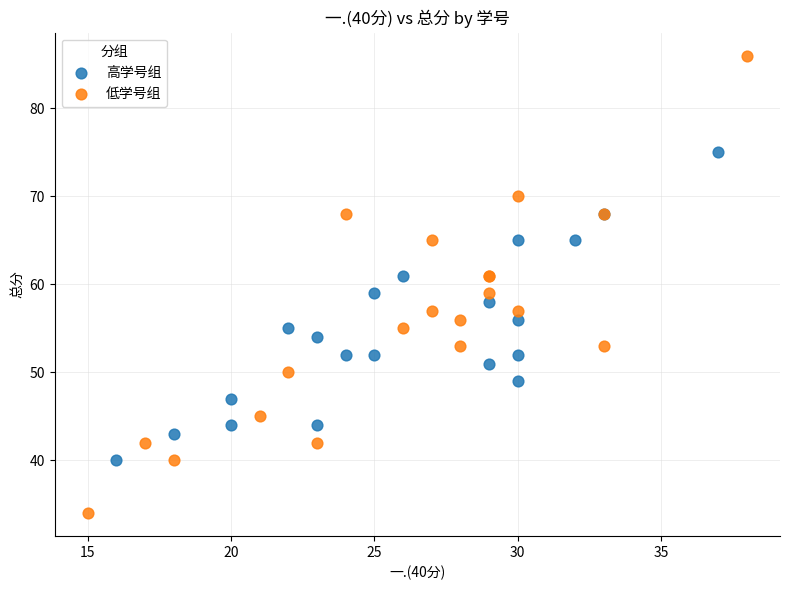

Which series reaches the minimum Y coordinate?

低学号组